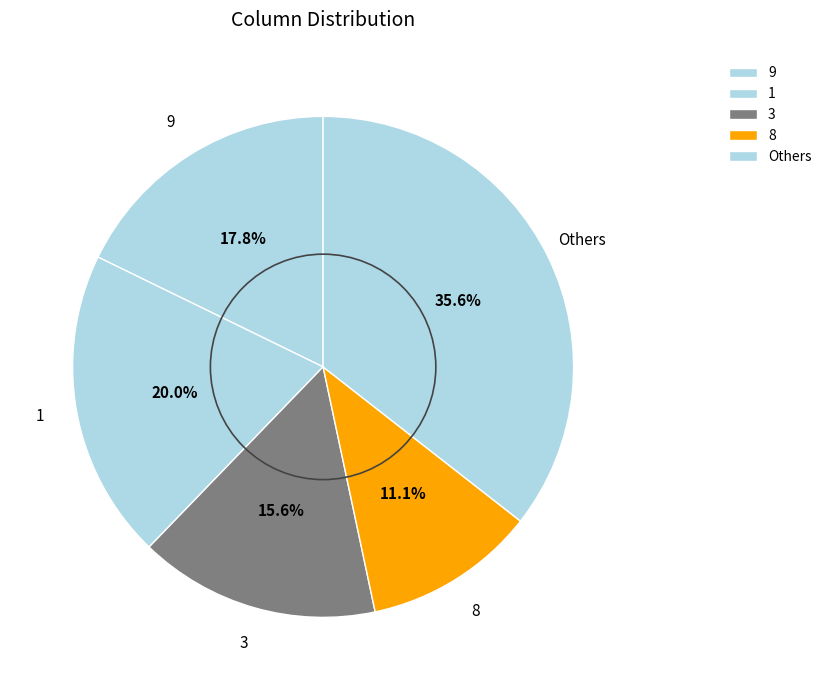

To the nearest percent, what is the difference between the largest and smallest slice percentages?

24%